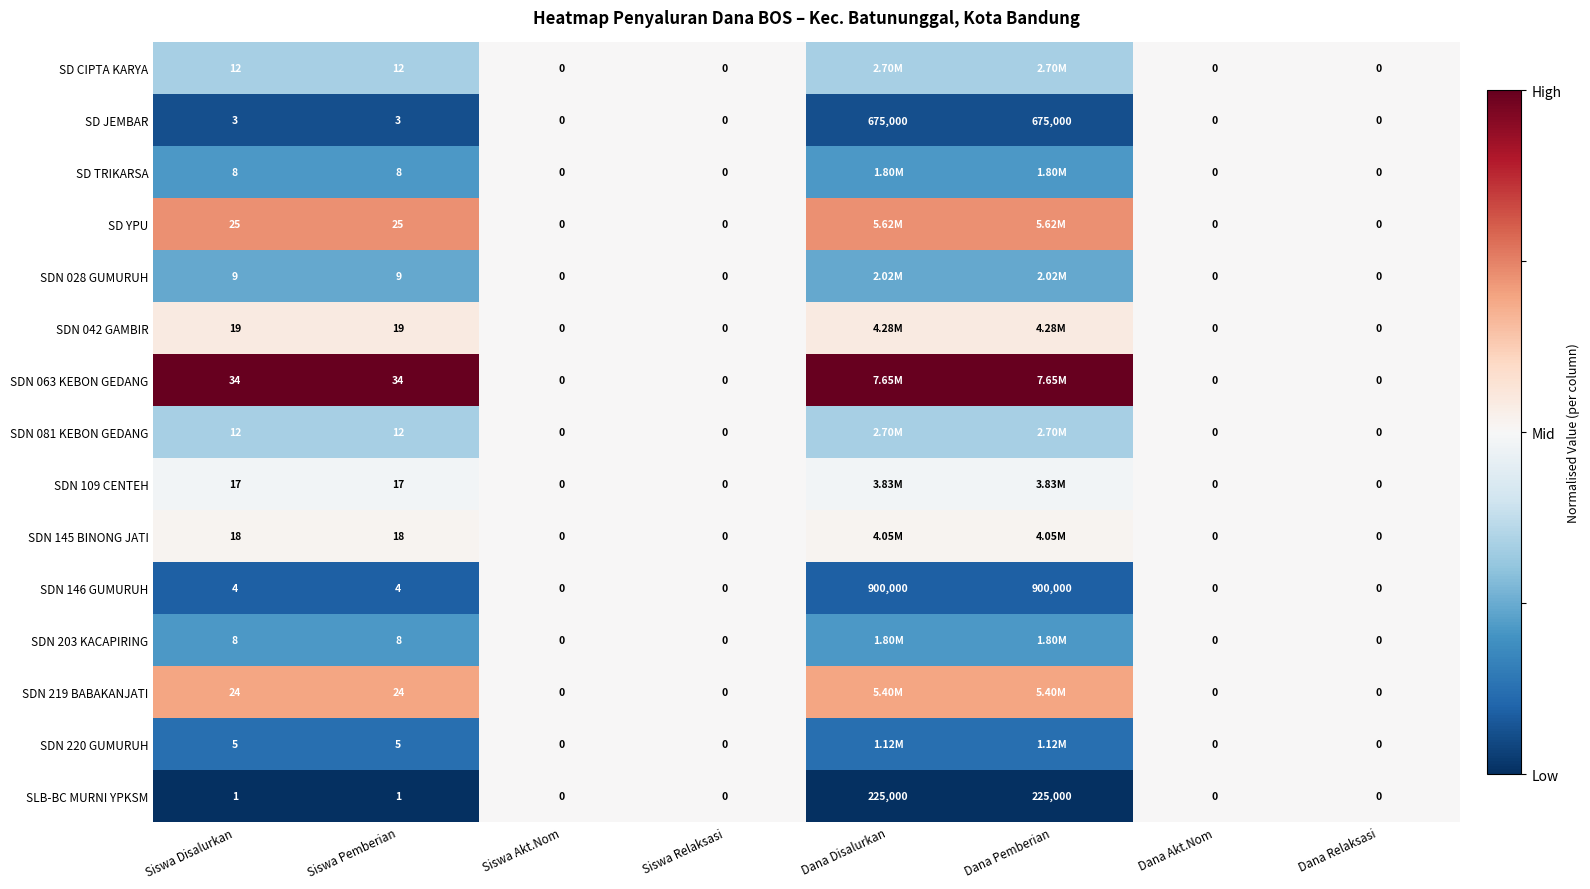

How many values in SLB-BC MURNI YPKSM are above zero?

4